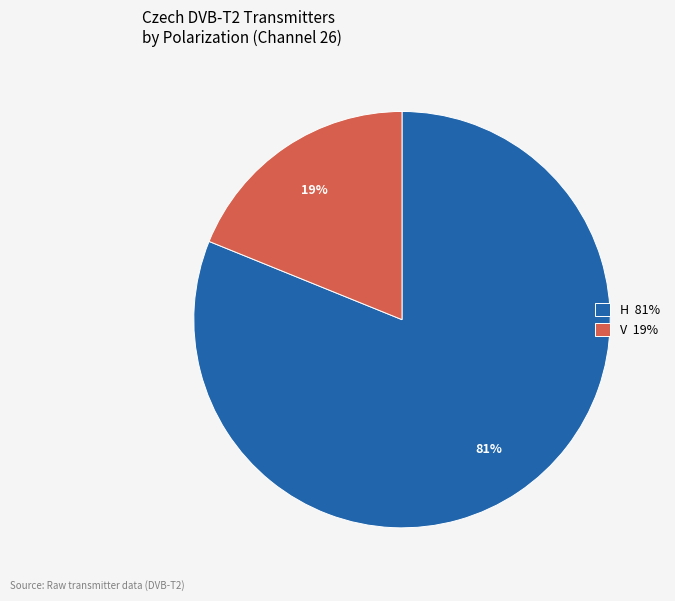

How many slices are in this pie chart?

2